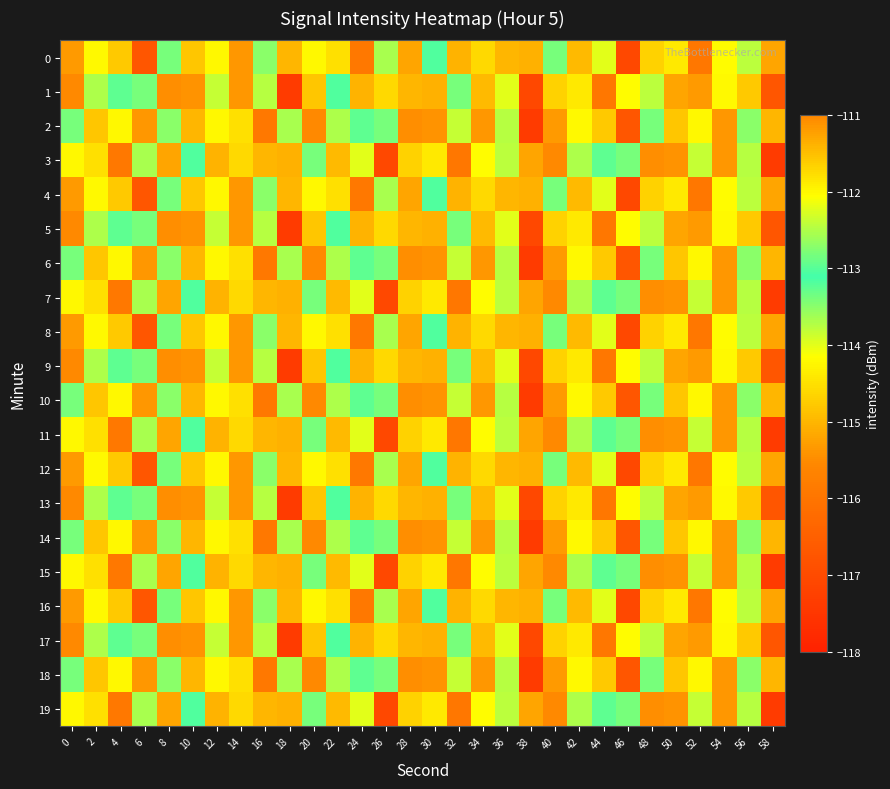

Which label corresponds to the smallest value in the chart?

18